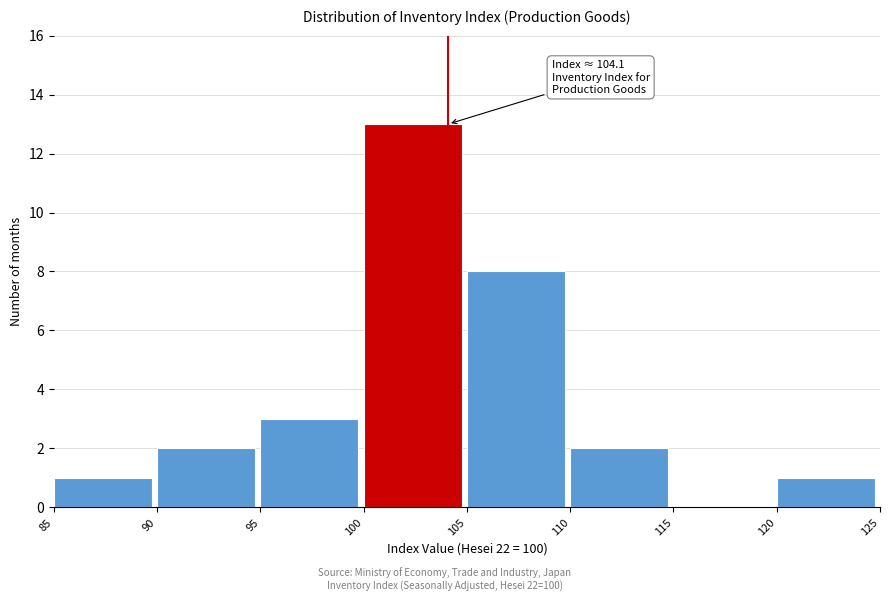

Which range on the x-axis has the tallest bar?

100 to 105